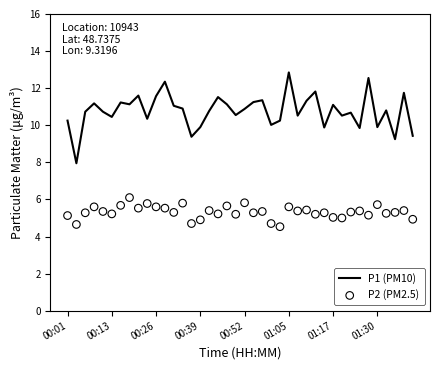

Which series has the widest spread of Y values?

P1 (PM10)